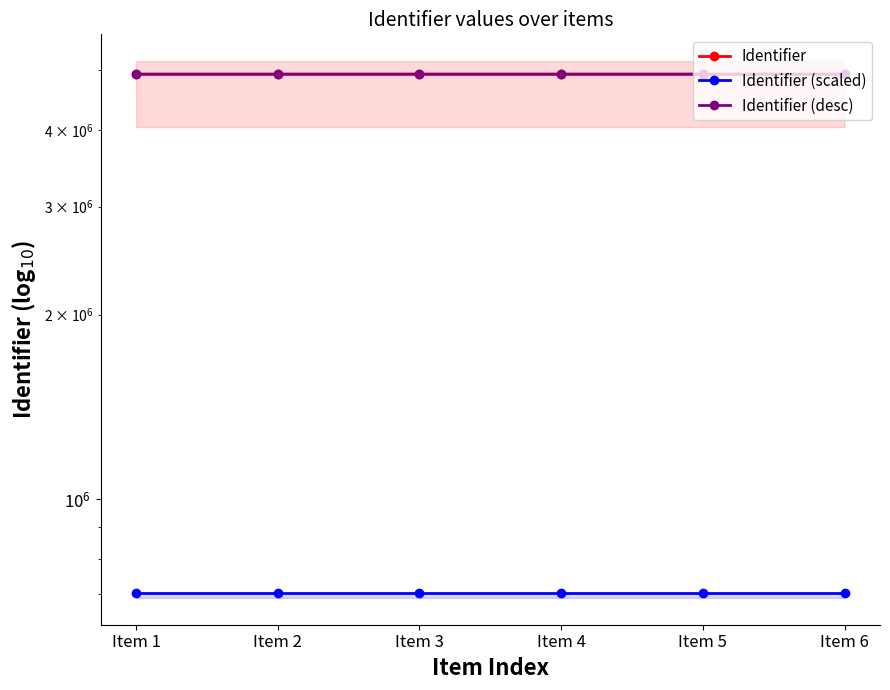

True or false: Identifier (desc) has more than 0 points higher than both neighbors.

False